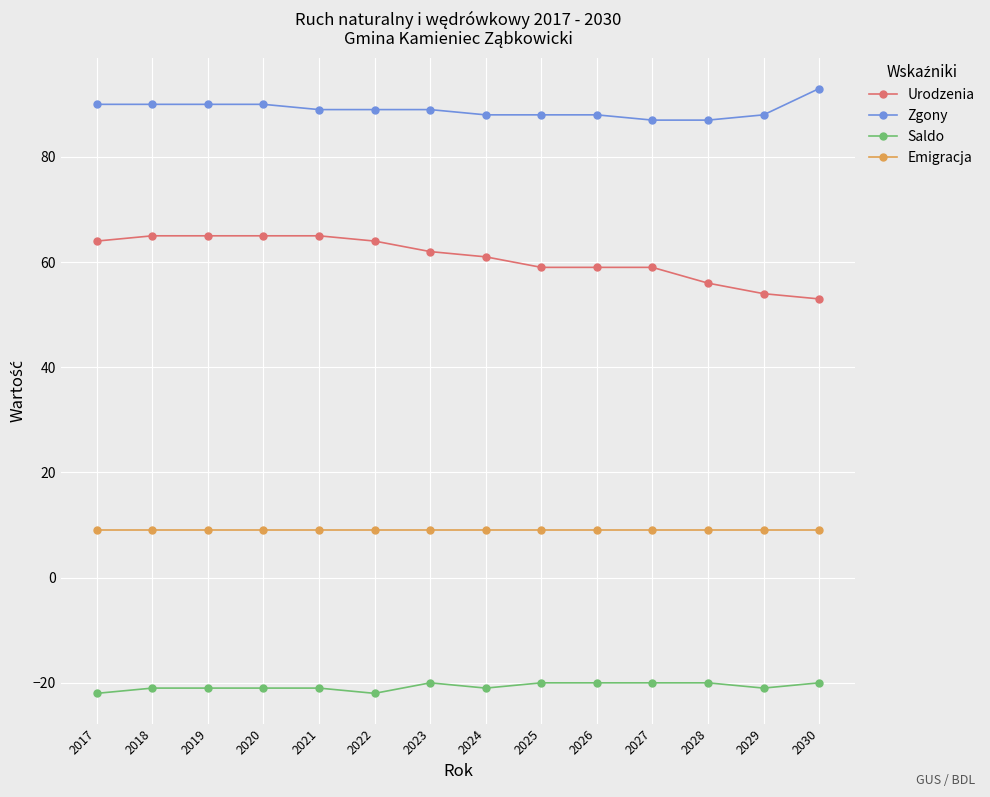

What is the greatest value displayed?

93